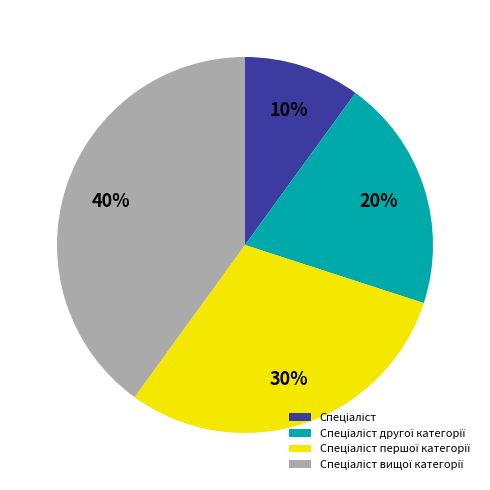

Is there a majority slice in this chart?

No